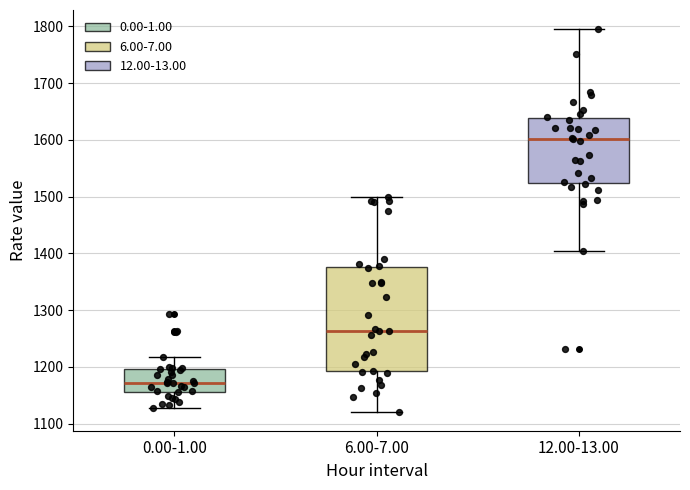

Which box has the highest median line?

12.00-13.00